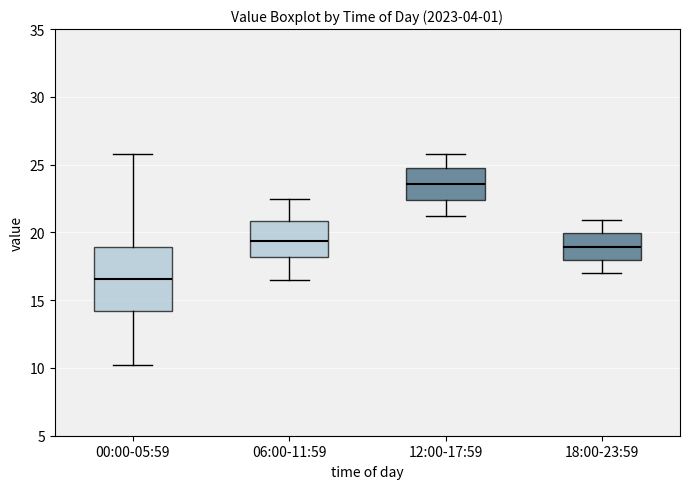

Where is the upper edge of the box for 00:00-05:59 on the y-axis? The values are not printed on the chart, so give them approximately, as read against the axis.

19.0